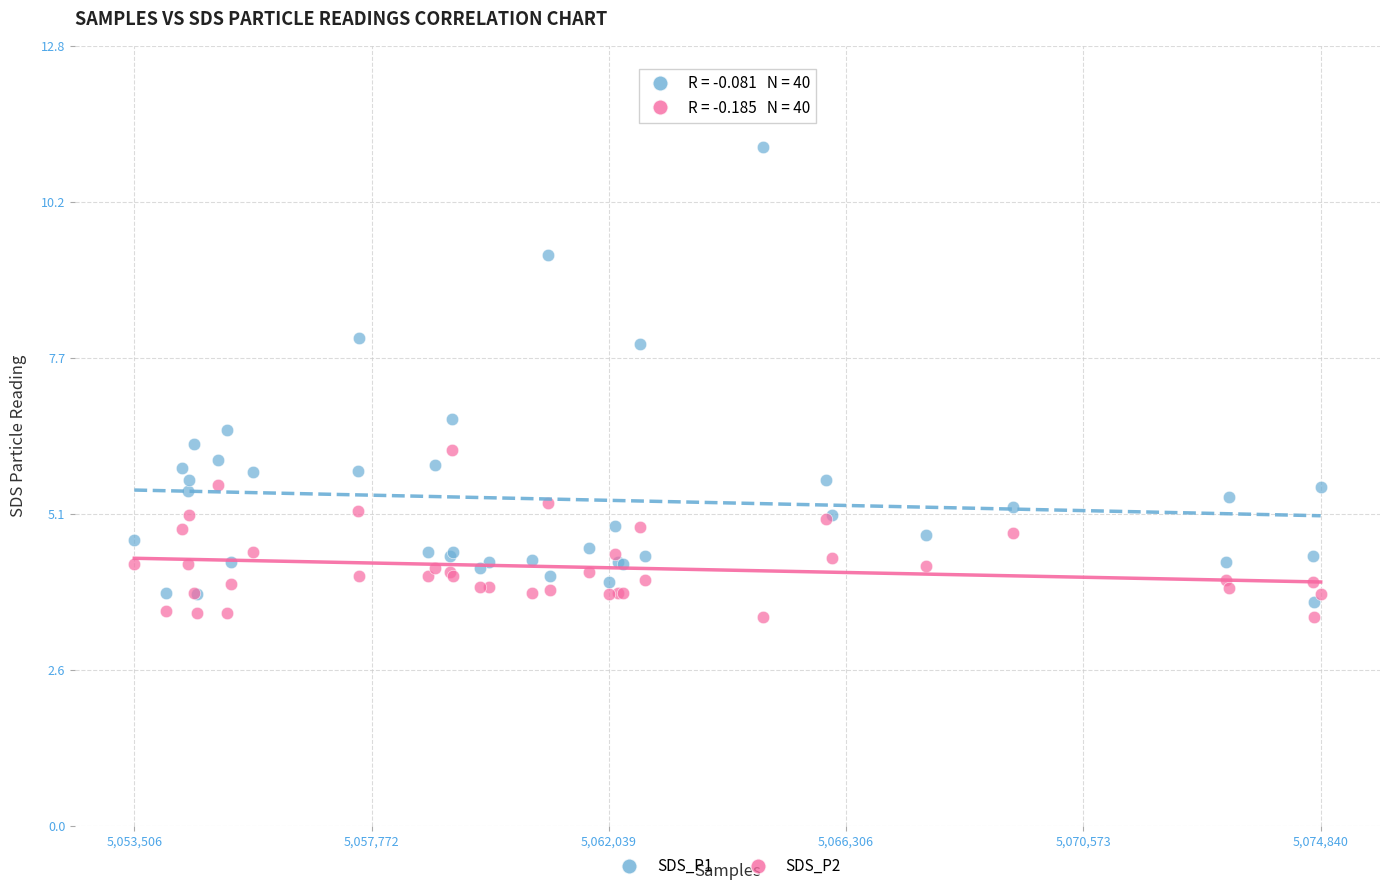

Across all series, what Y value is closest to 7?

6.7